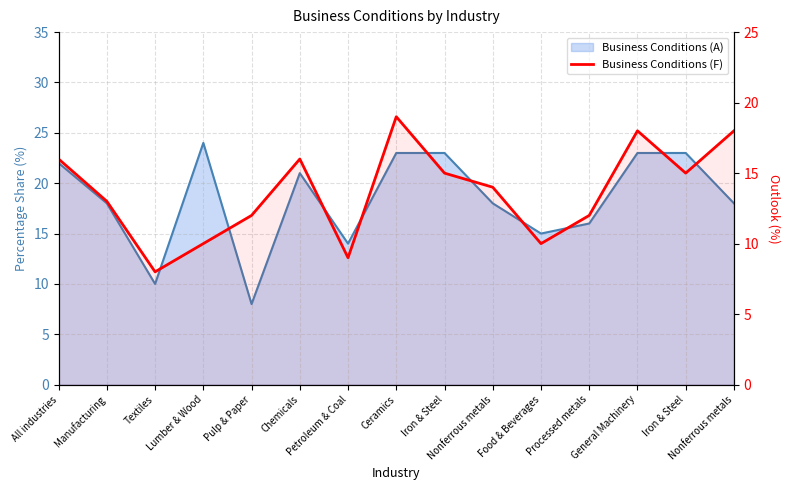

True or false: Business Conditions (A) line and Business Conditions (F) cross at least once.

True